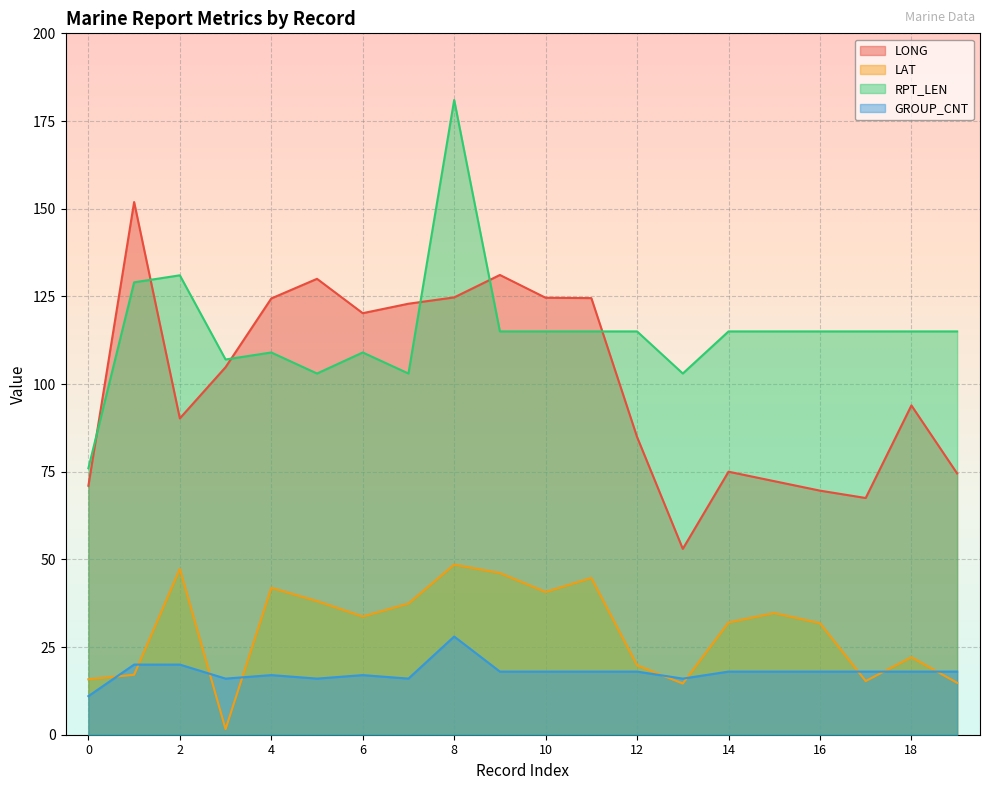

True or false: LONG has a value of 124.7 at 8.

True